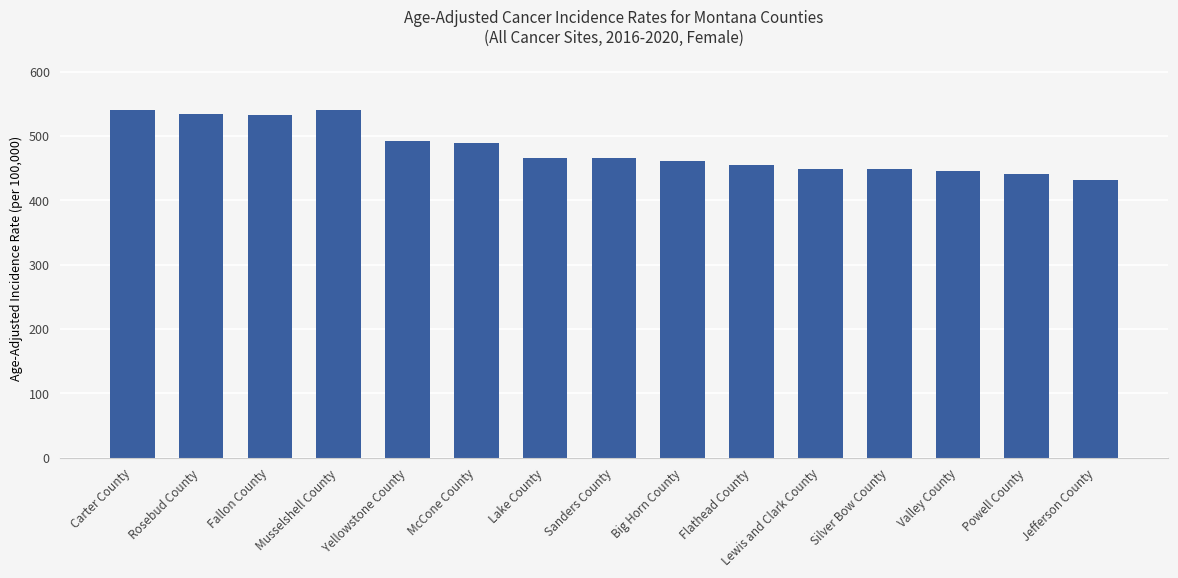

What is the change in value from Carter County to Lewis and Clark County?

-91.7